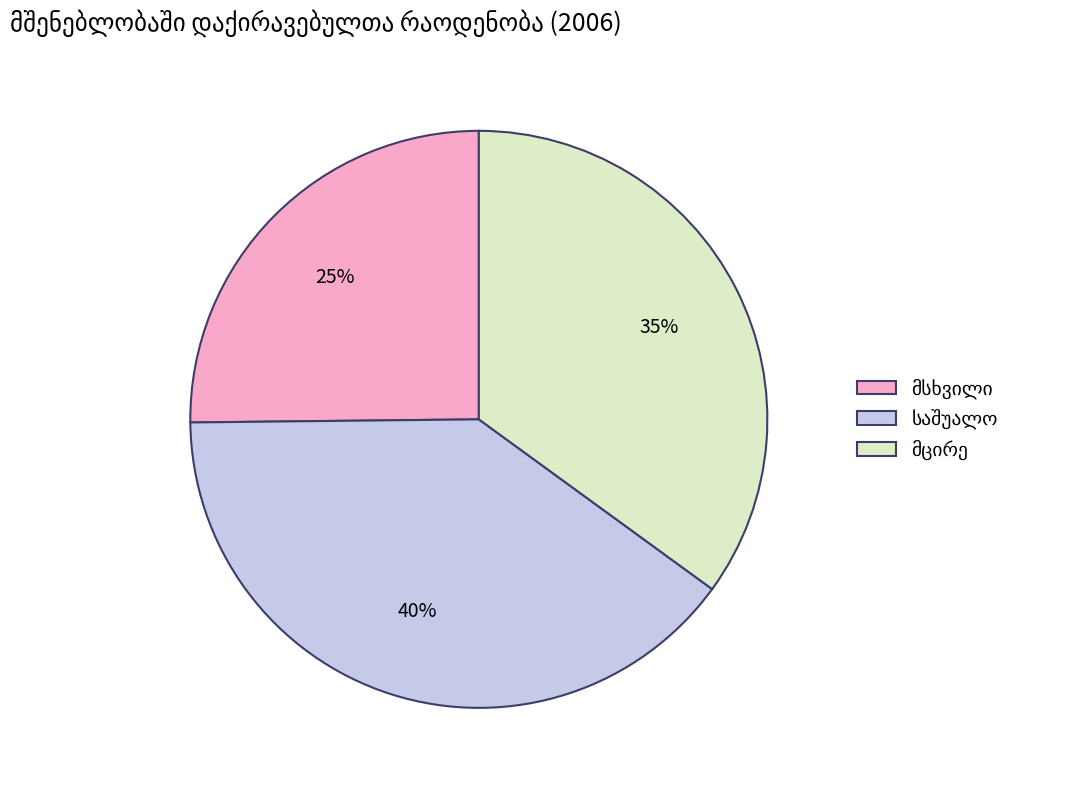

To the nearest percent, what is the average slice percentage?

33%